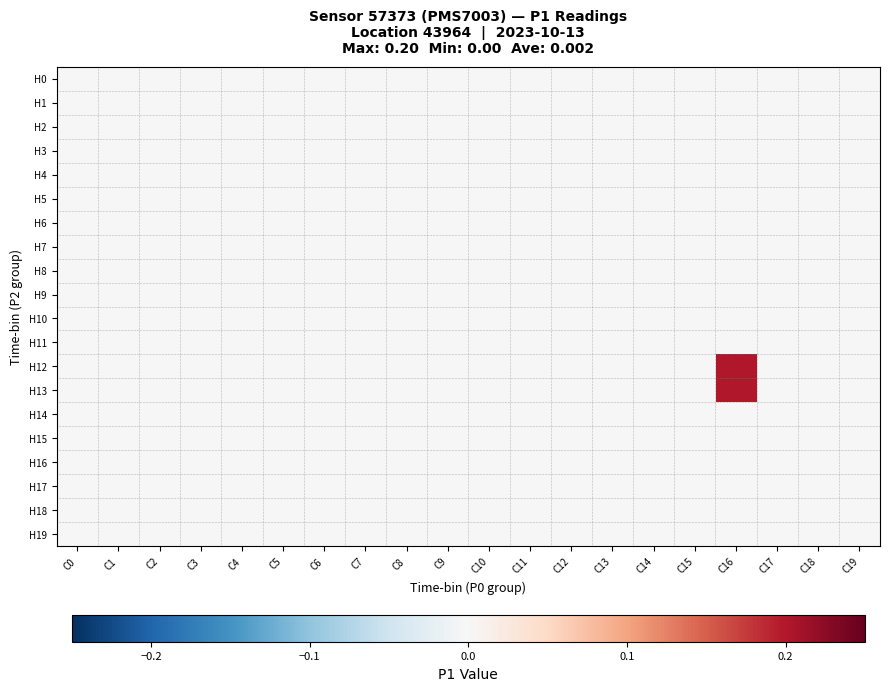

Which series changed the most between C4 and C16?

H12